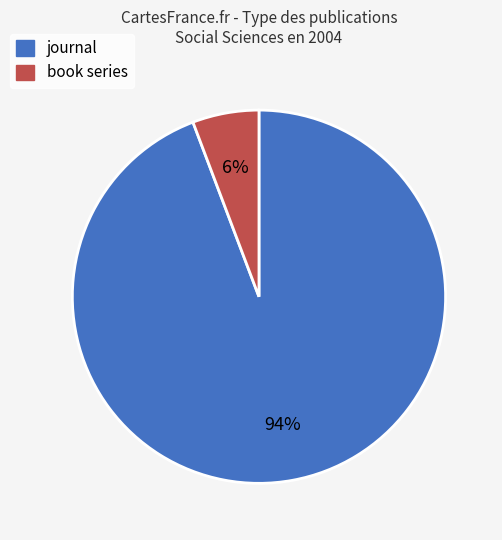

Which category has the smallest portion of the pie?

book series